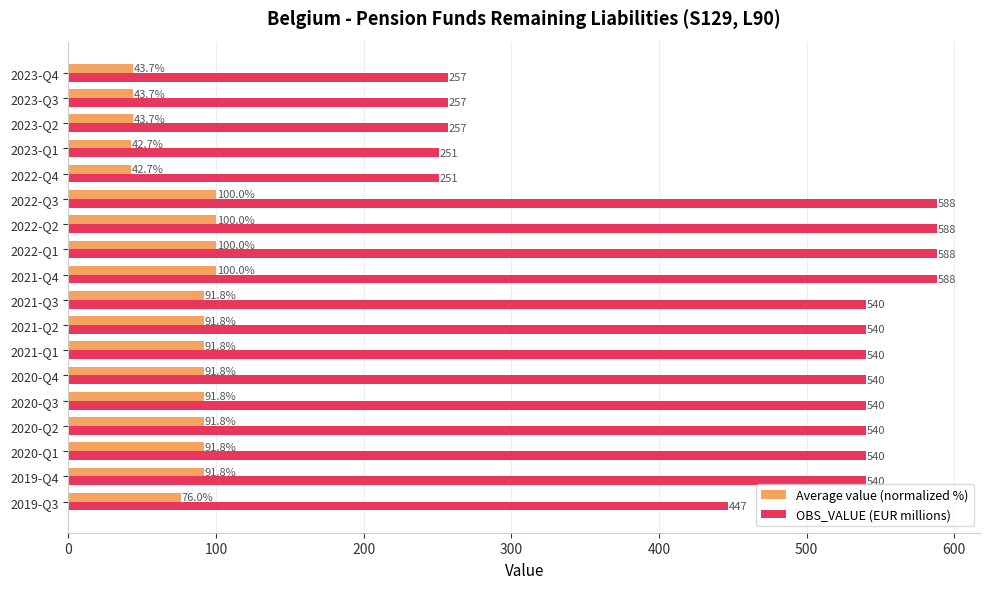

Rank the series at 2023-Q4 from highest to lowest value.

OBS_VALUE (EUR millions), Average value (normalized %)